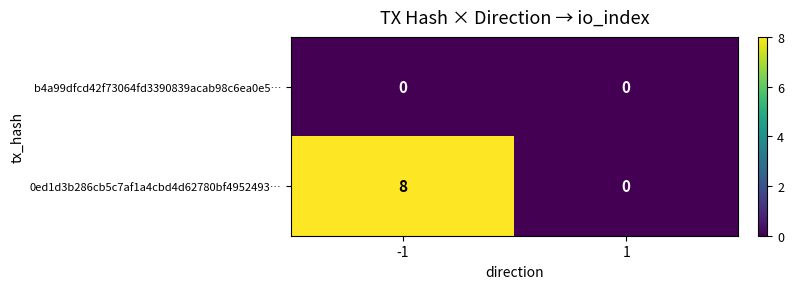

List the series in order of their overall mean, lowest first.

b4a99dfcd42f73064fd3390839acab98c6ea0e5…, 0ed1d3b286cb5c7af1a4cbd4d62780bf4952493…